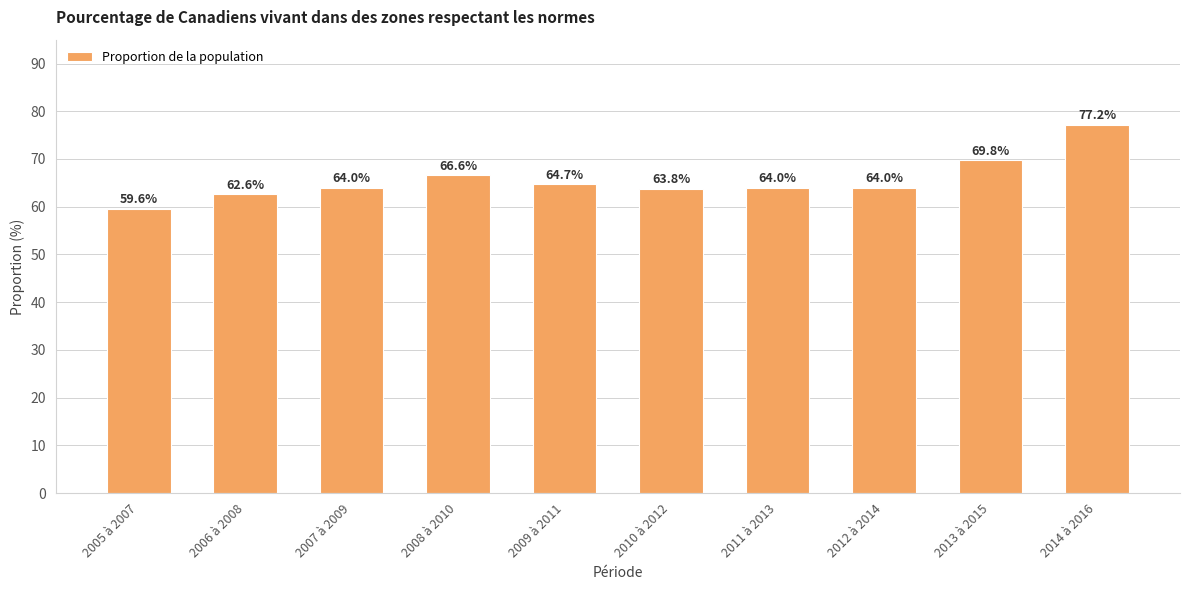

At which label is the value closest to 68?

2008 à 2010